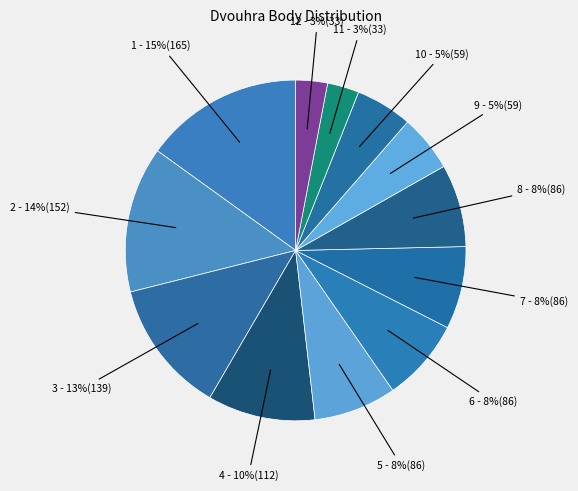

How many segments does this pie chart have?

12